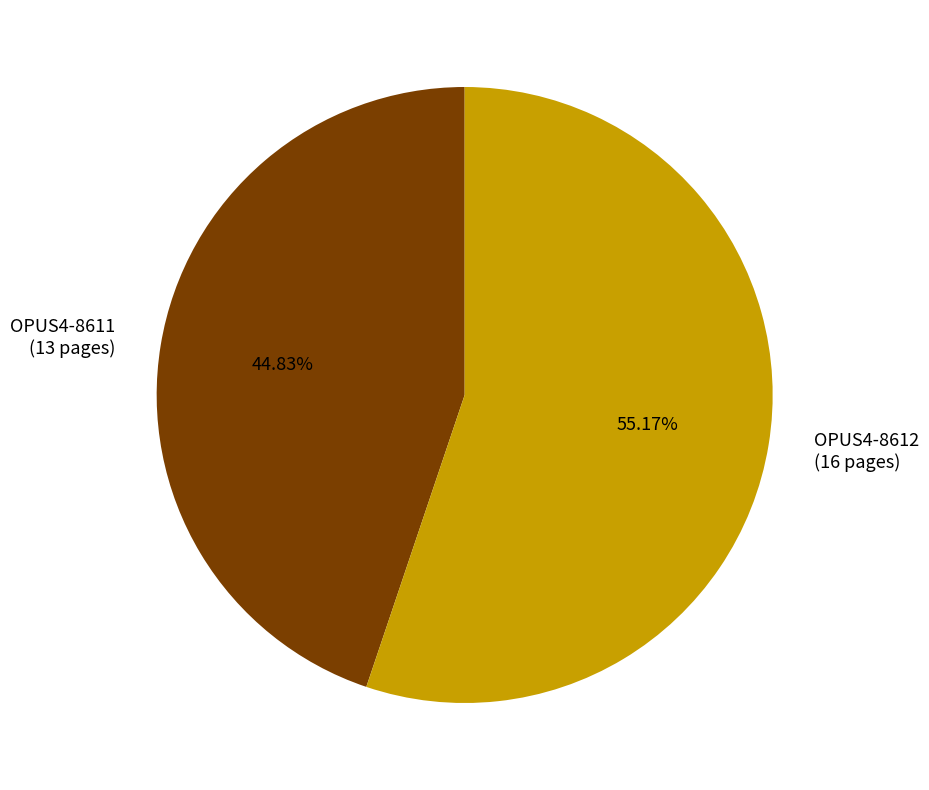

What percentage is the OPUS4-8612 slice, to the nearest percent?

55%